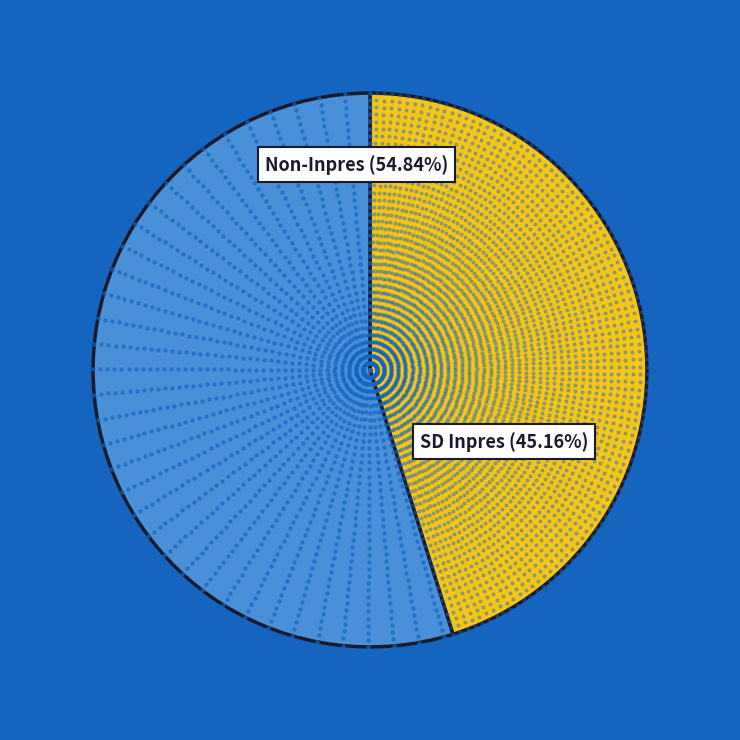

Rank the categories by value from highest to lowest.

Non-Inpres (54.84%), SD Inpres (45.16%)